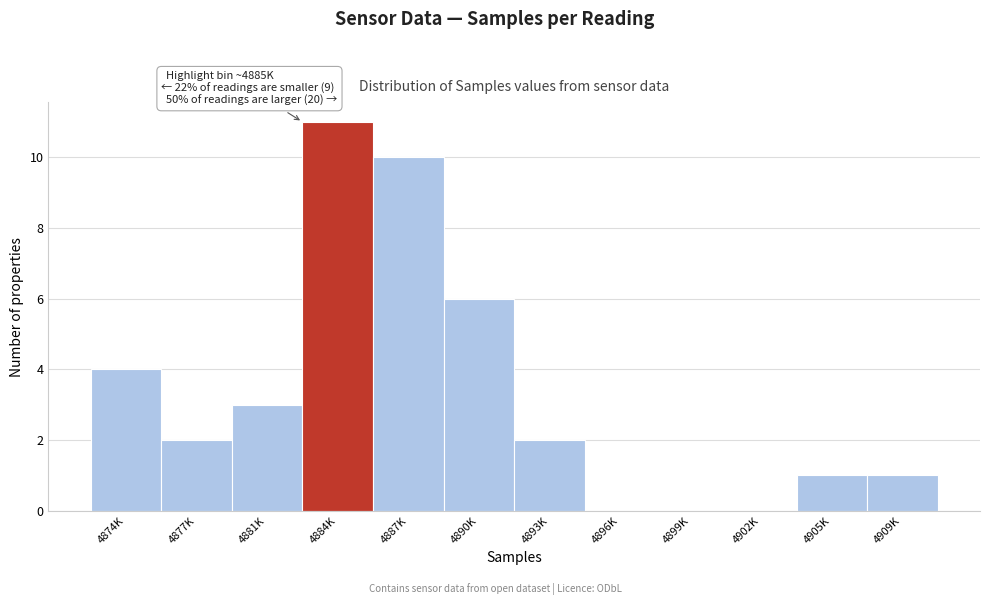

Reading right to left, list all the values displayed in this chart.

4909K=1	4905K=1	4902K=0	4899K=0	4896K=0	4893K=2	4890K=6	4887K=10	4884K=11	4881K=3	4877K=2	4874K=4